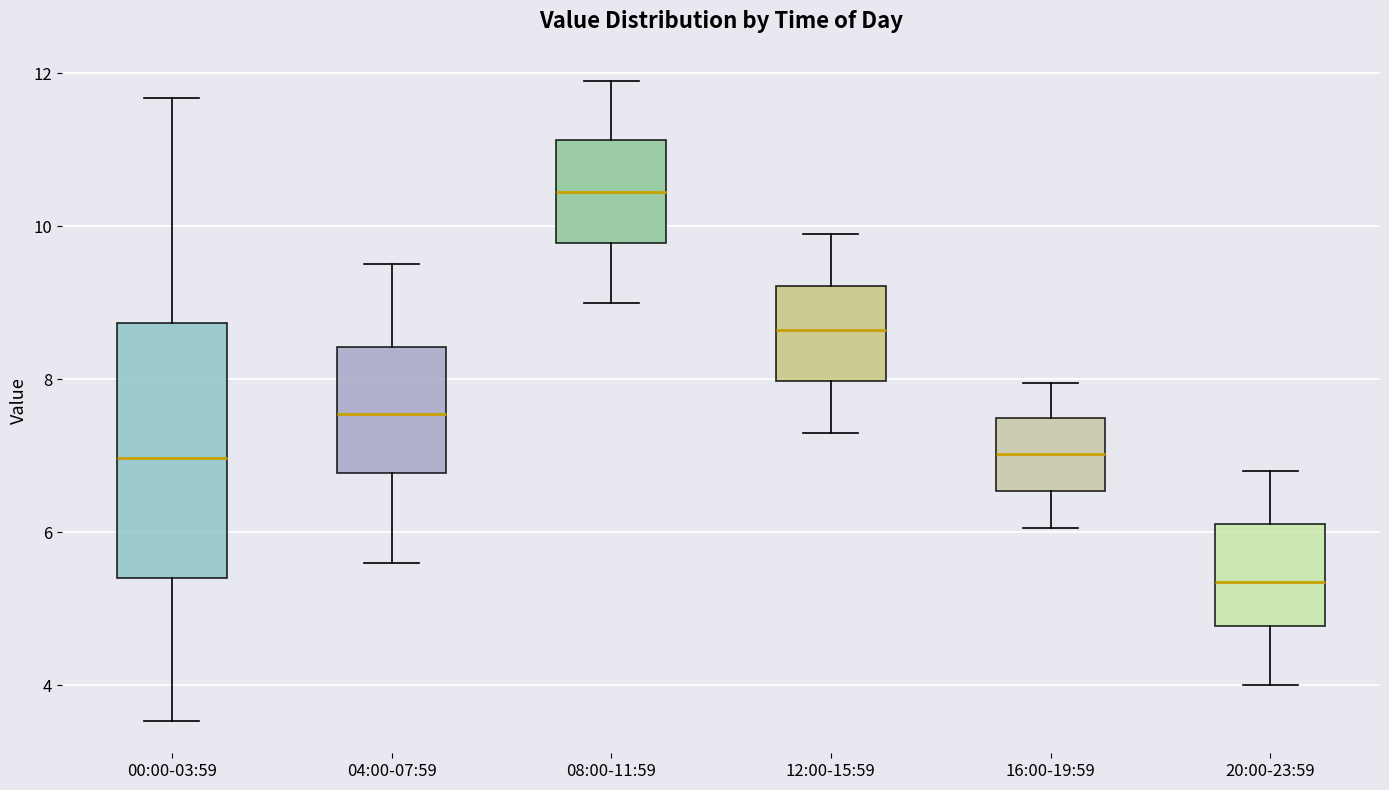

Reading left to right, read every box against the y-axis: the position of its median line, the range the box covers, and the ends of its whiskers. The values are not printed on the chart, so give them approximately, as read against the axis.

00:00-03:59: median 7.0, box 5.4 to 8.8, whiskers 3.6 to 11.6
04:00-07:59: median 7.6, box 6.8 to 8.4, whiskers 5.6 to 9.6
08:00-11:59: median 10.4, box 9.8 to 11.2, whiskers 9.0 to 12.0
12:00-15:59: median 8.6, box 8.0 to 9.2, whiskers 7.4 to 10.0
16:00-19:59: median 7.0, box 6.6 to 7.6, whiskers 6.0 to 8.0
20:00-23:59: median 5.4, box 4.8 to 6.2, whiskers 4.0 to 6.8